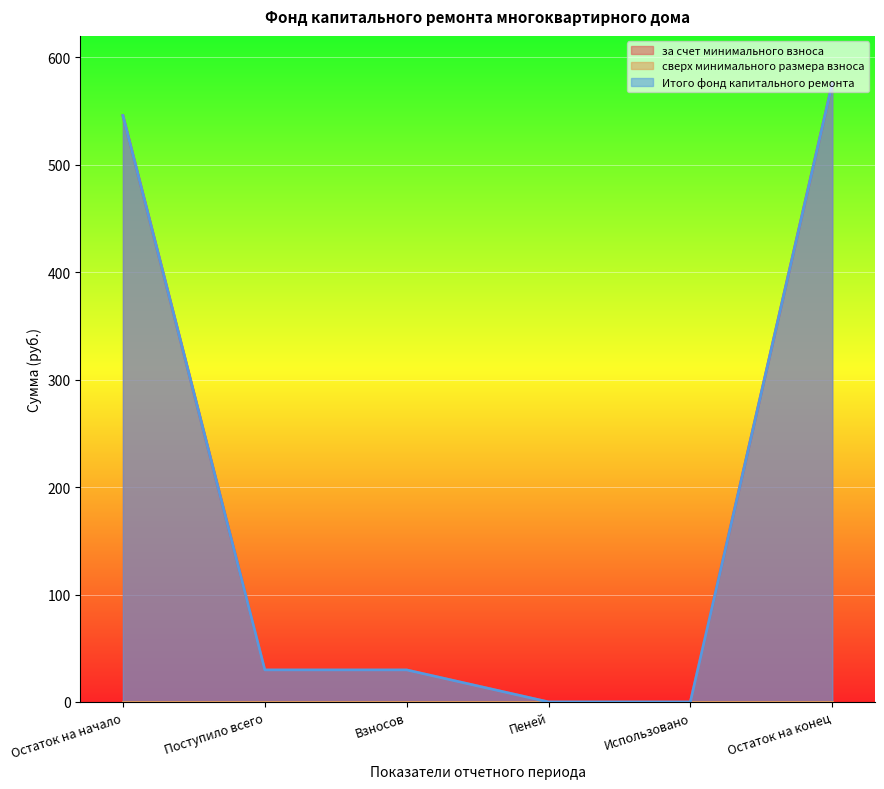

What is the average value of the Итого фонд капитального ремонта series?

196.8